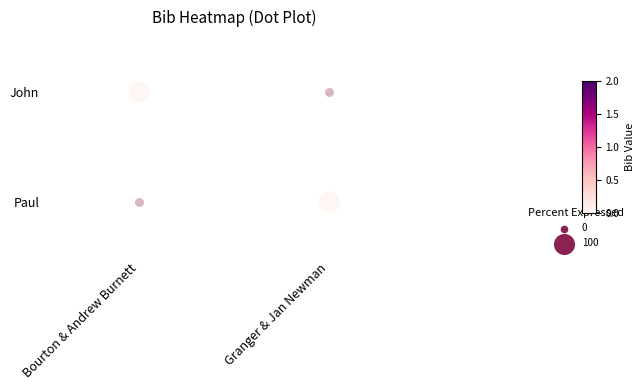

List the labels in order of value, largest first.

Bourton & Andrew Burnett, Granger & Jan Newman